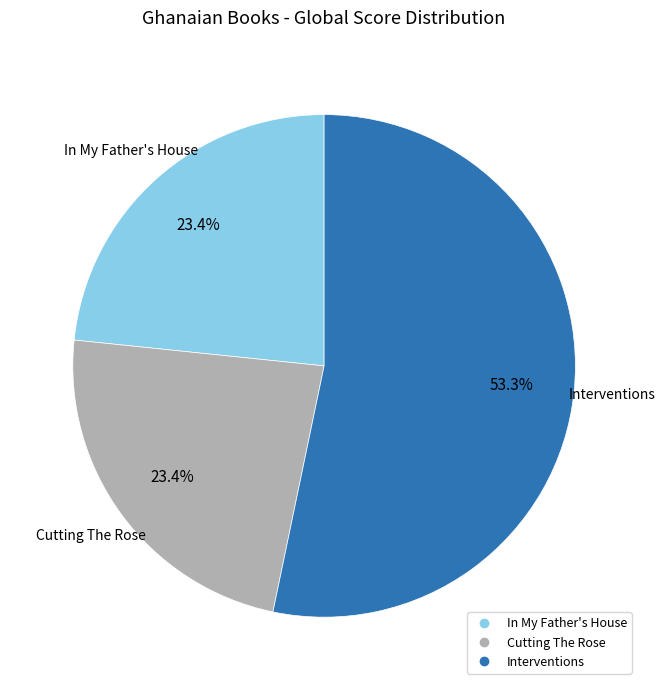

Which slice is the largest?

Interventions